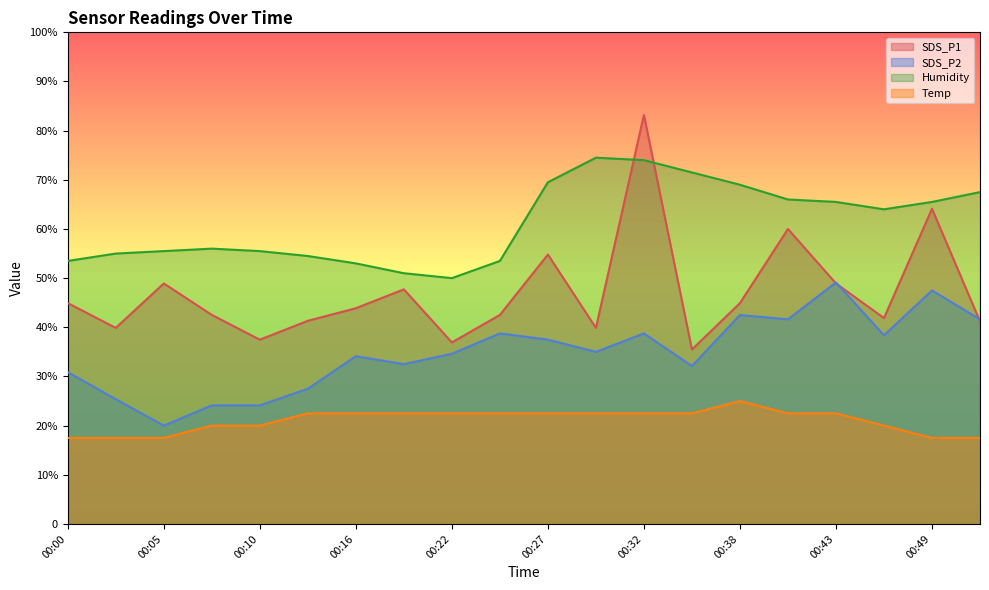

At which category does SDS_P1 reach its first local peak?

00:05